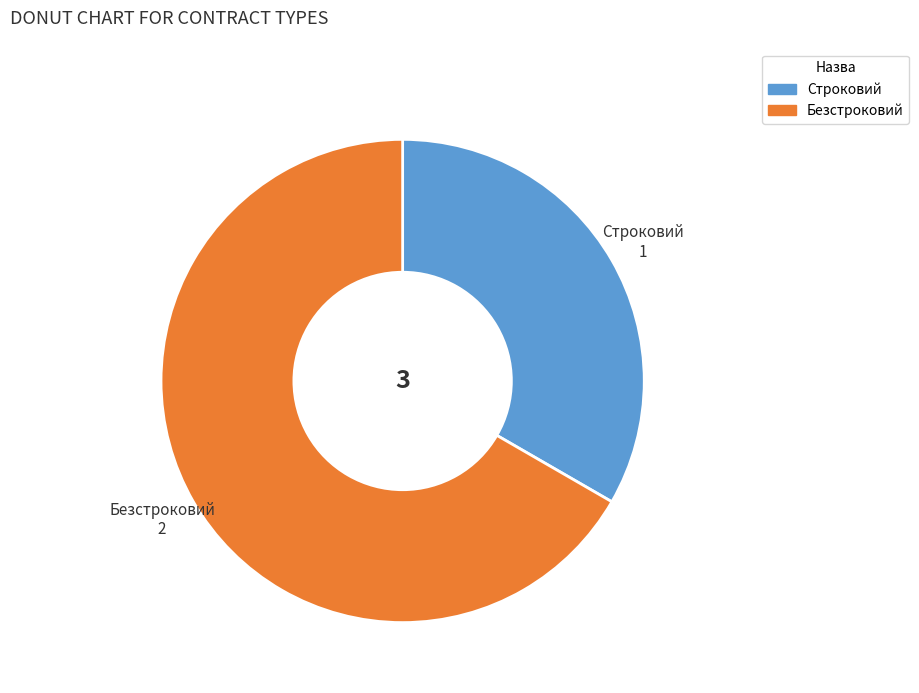

Approximately how many times larger is the value at Строковий compared to Безстроковий?

0.5